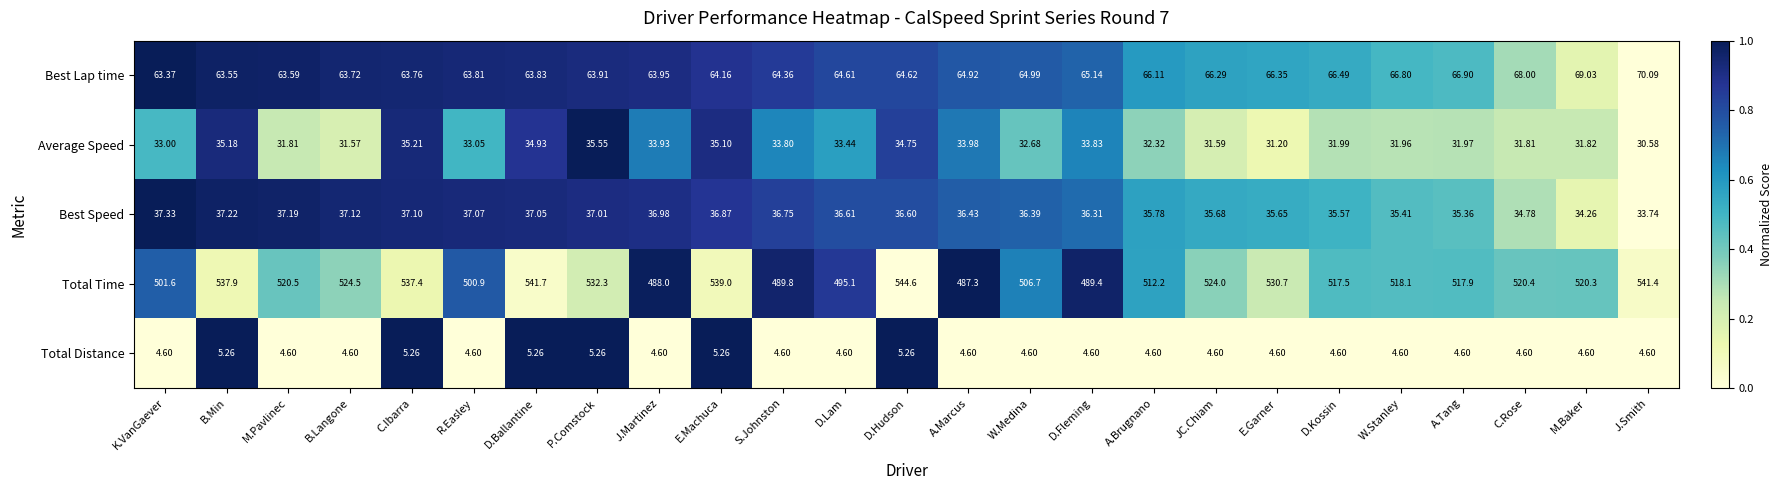

At which label does Best Speed reach its minimum?

J.Smith